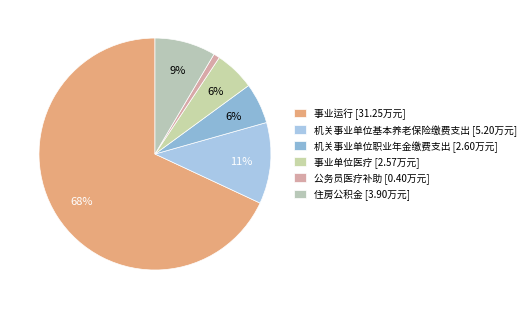

Count the number of slices in the pie.

6